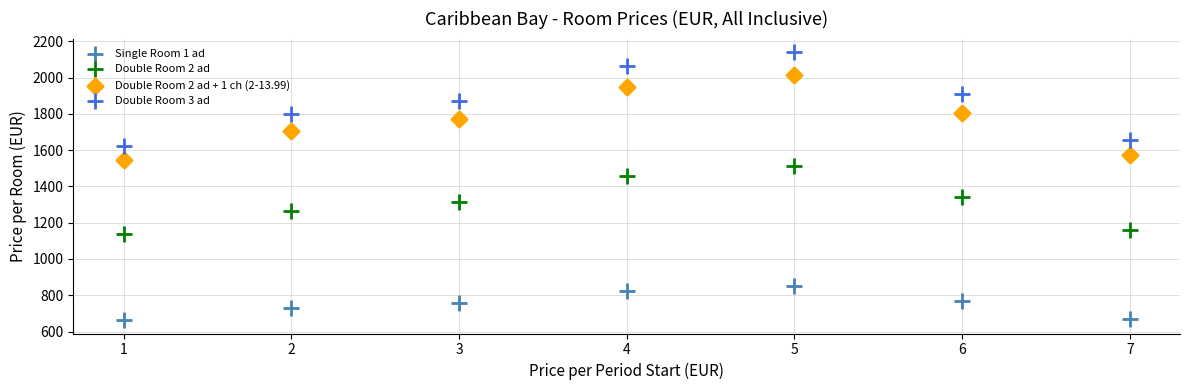

Across all data points, what is the range of Y values (max minus min)?

1478